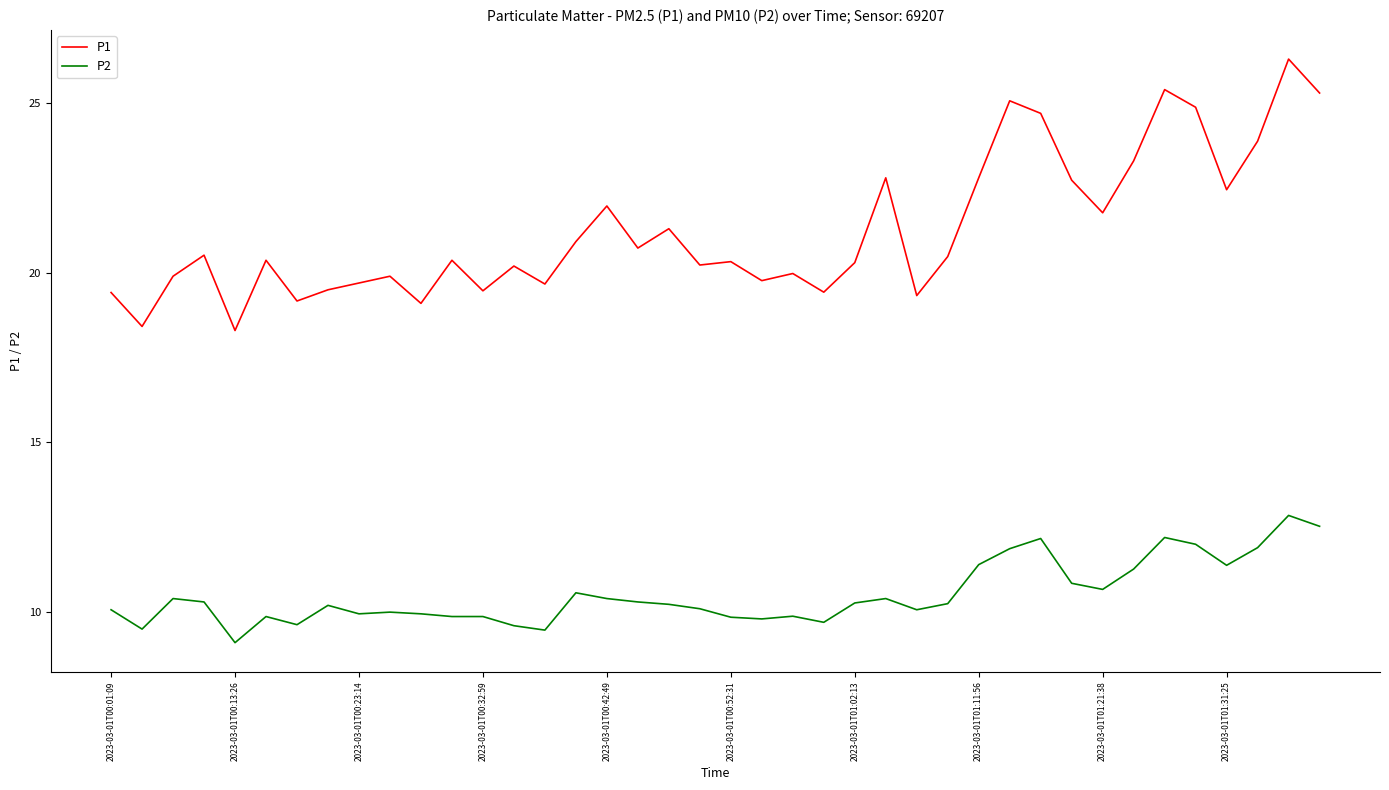

True or false: P2 and P1 intersect in this chart.

False